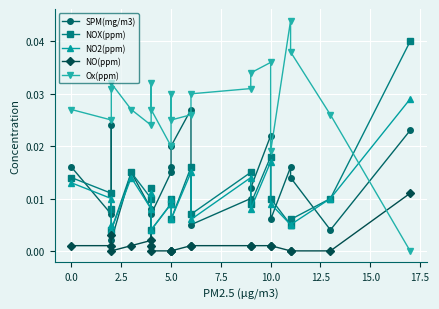

After their last crossing, which series has the higher values: SPM(mg/m3) or NOX(ppm)?

NOX(ppm)